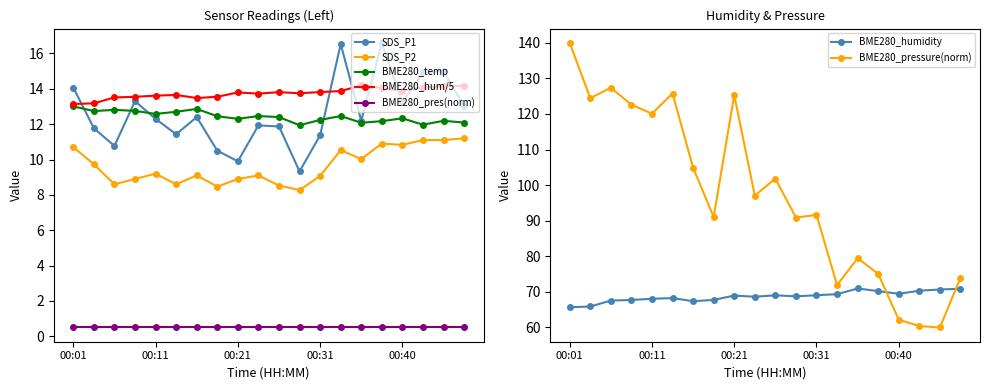

Is it true that BME280_temp equals 4.5 at 00:11?

False